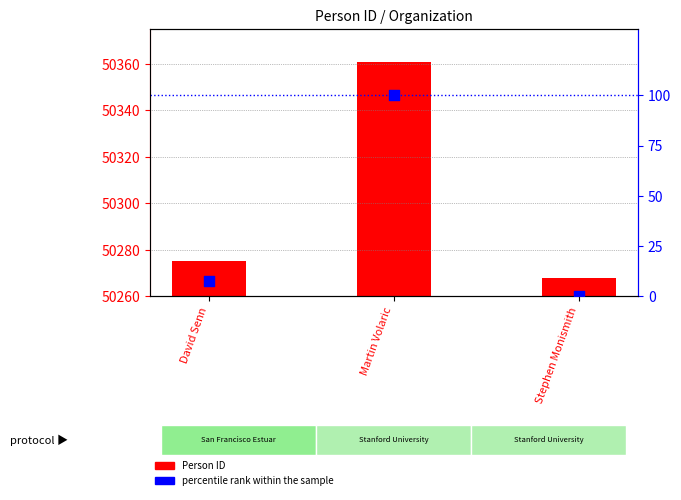

Is the value of percentile rank within the sample at Martin Volaric greater than the value of Person ID at Martin Volaric?

No